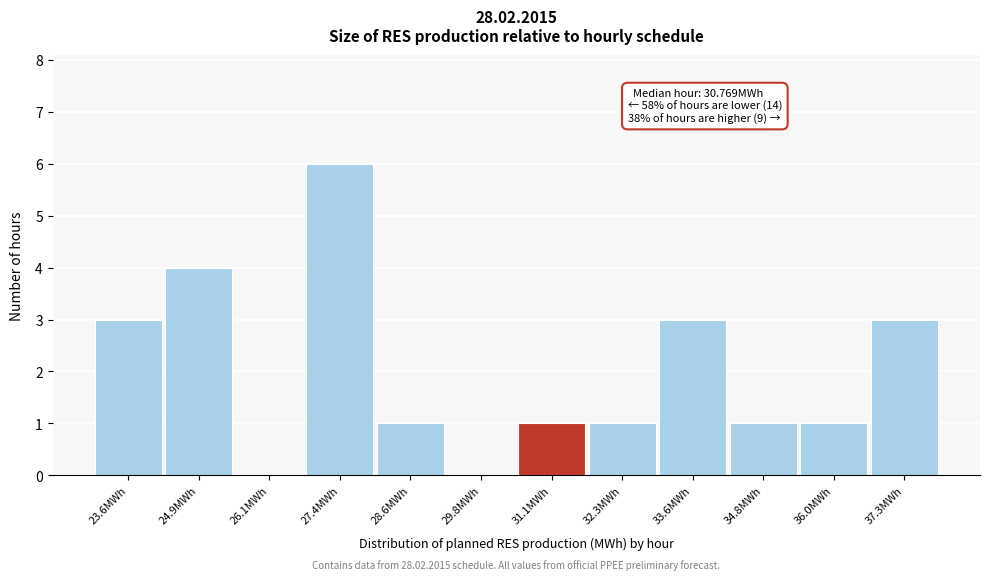

Which range on the x-axis has the tallest bar?

26.8 to 28.0